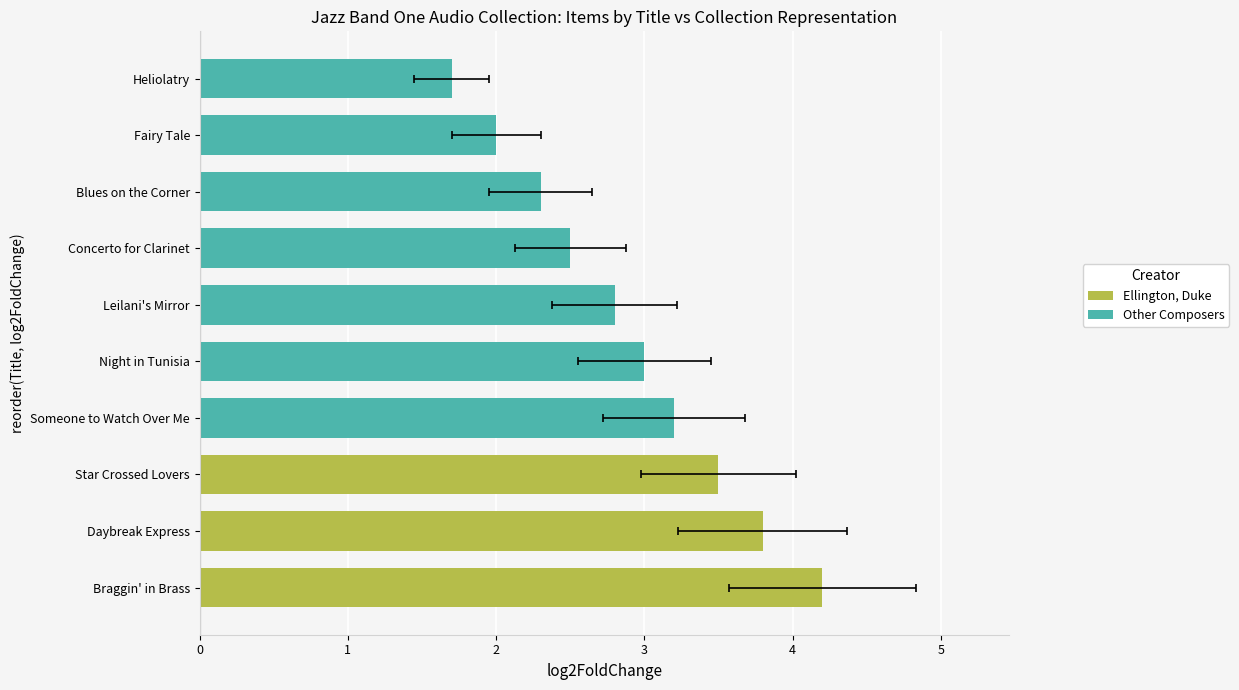

Does the chart contain any negative values?

No